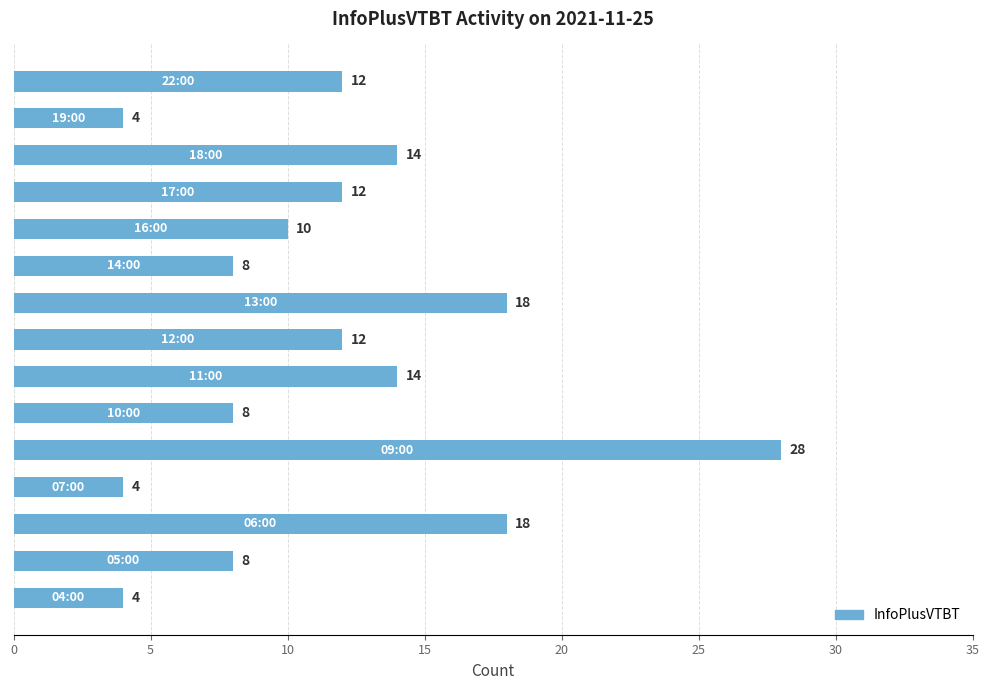

Does the chart contain any negative values?

No